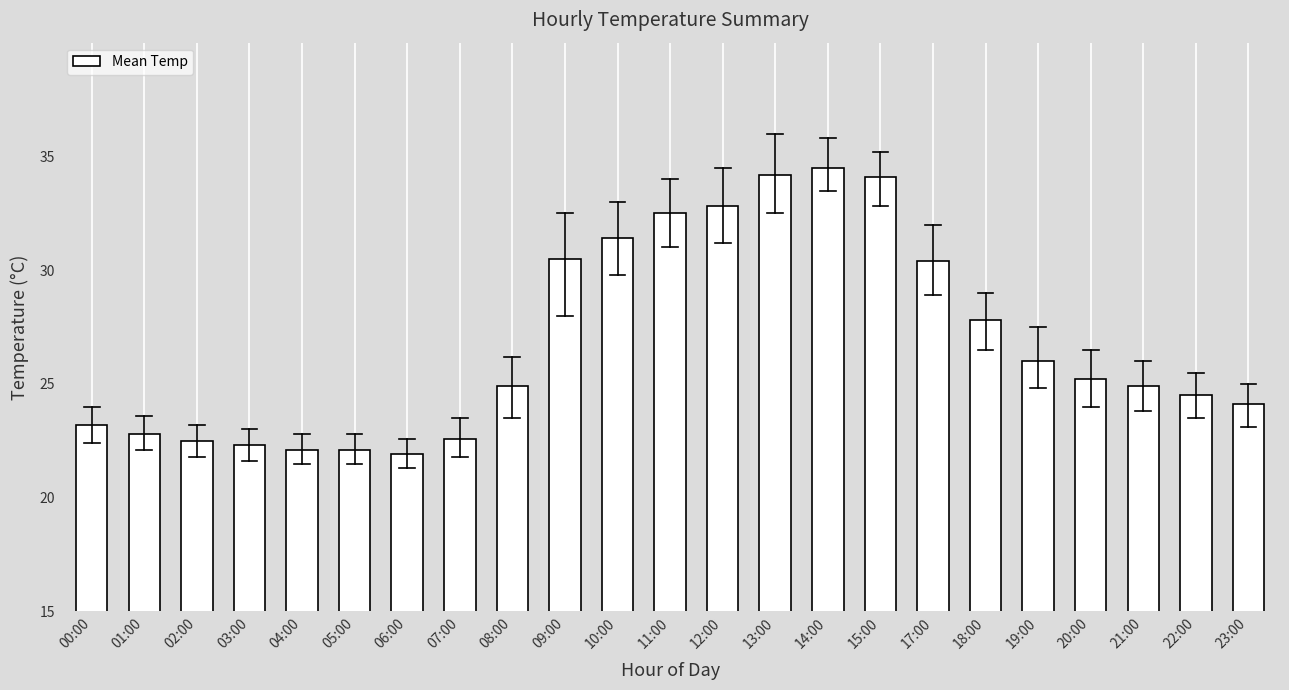

Which label corresponds to the largest value in the chart?

14:00